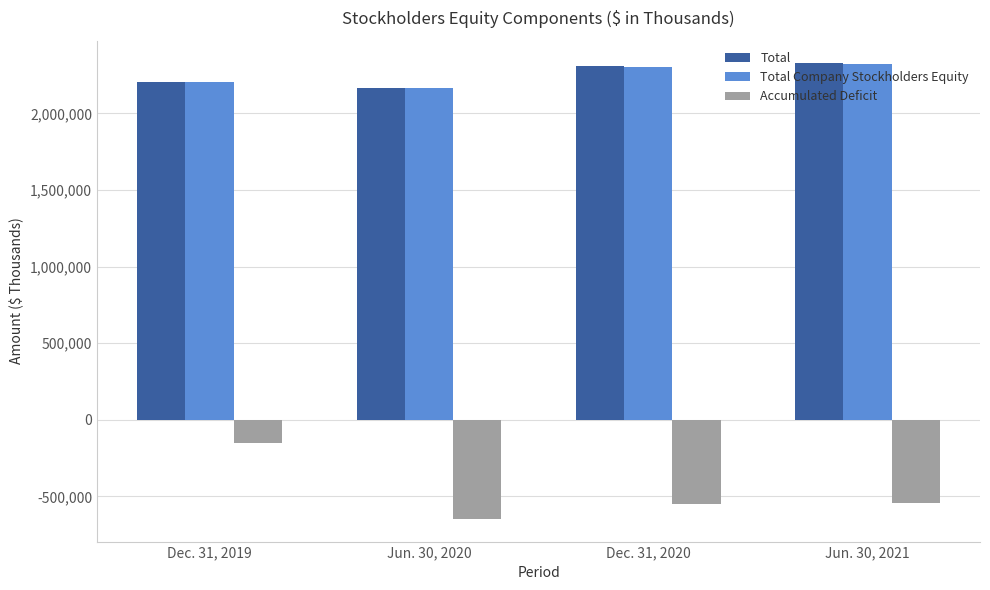

What is the minimum value shown in the chart?

-646629